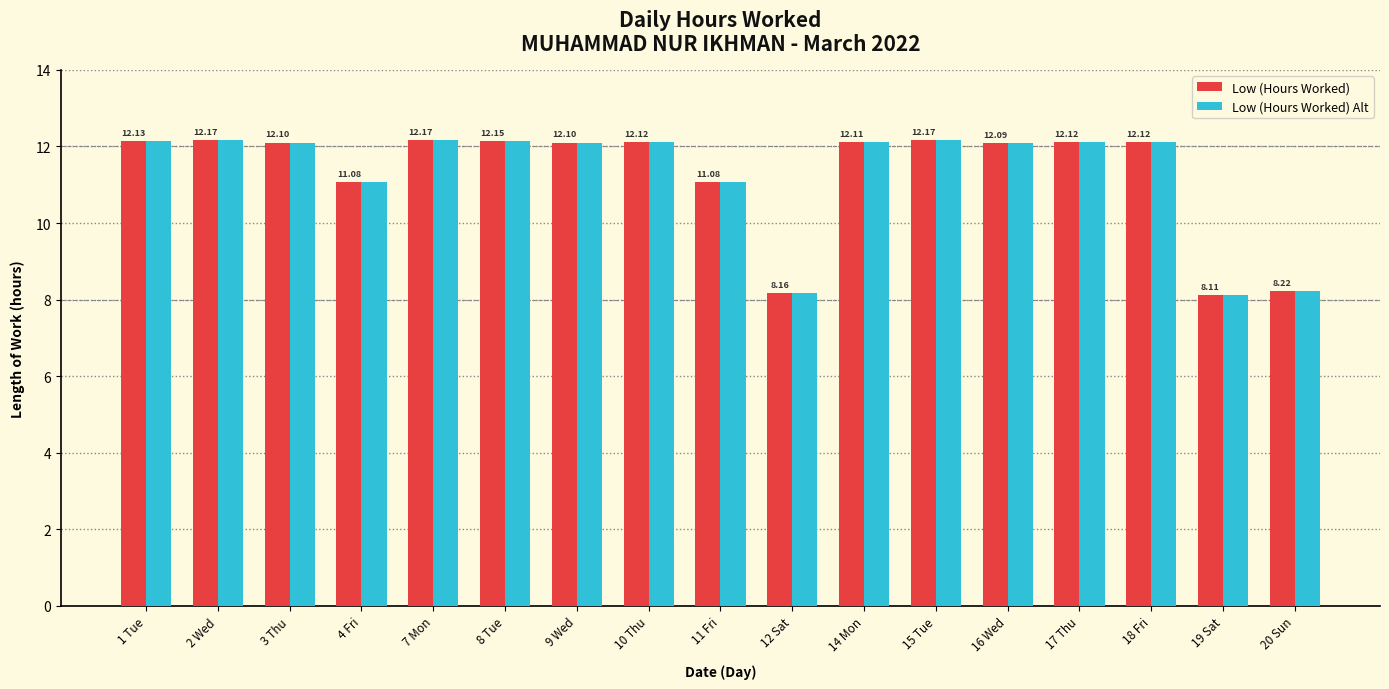

What value does the Low (Hours Worked) series have at 1 Tue?

12.1